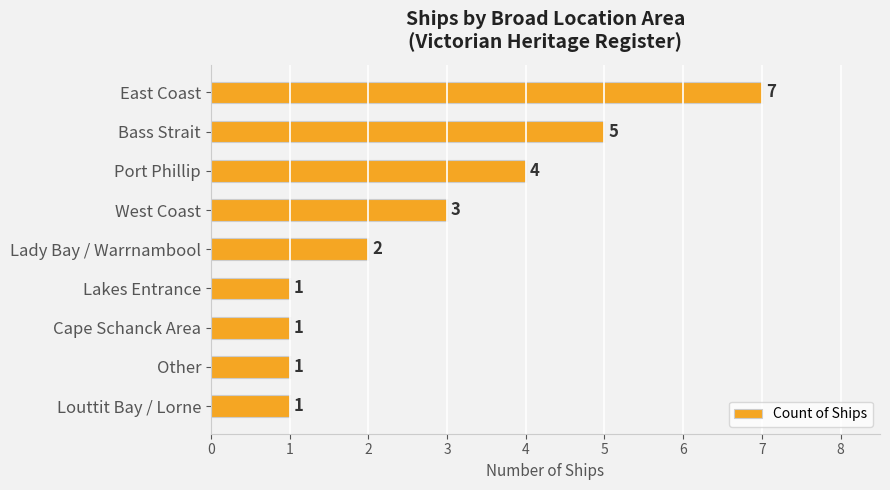

What is the label of the 6th bar from the bottom?

West Coast